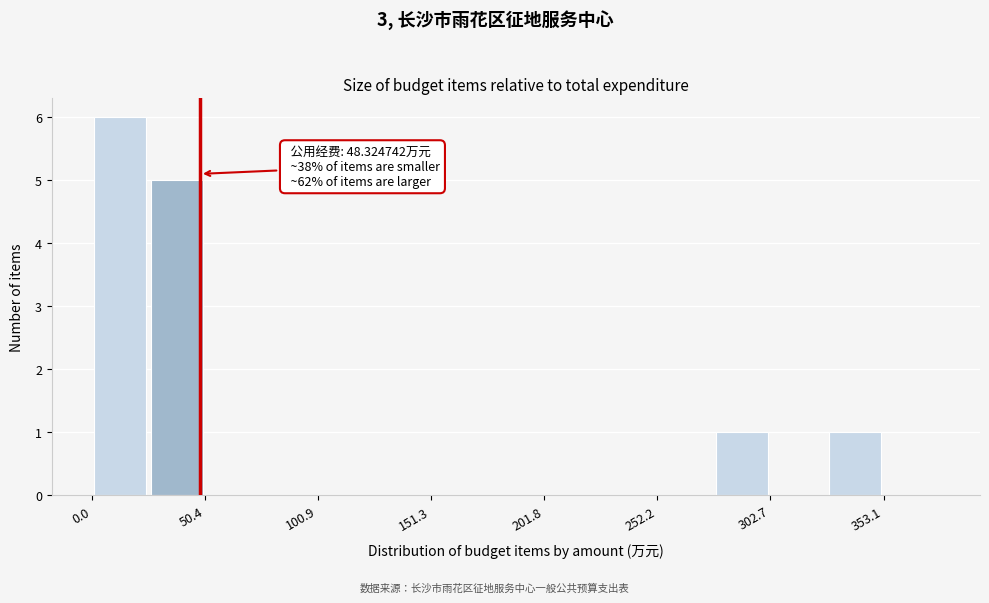

Around what value on the x-axis is the tallest bar? Give the approximate position of its centre, as read against the axis.

10